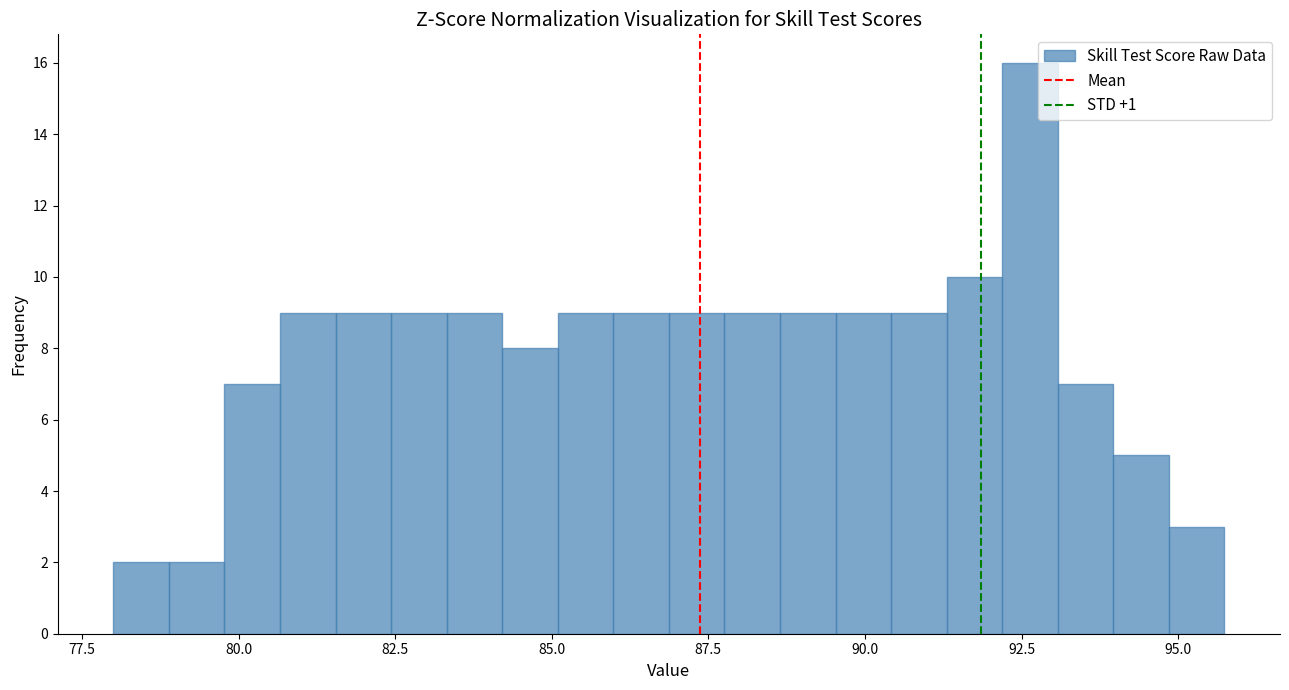

Around what value on the x-axis is the tallest bar? Give the approximate position of its centre, as read against the axis.

92.5